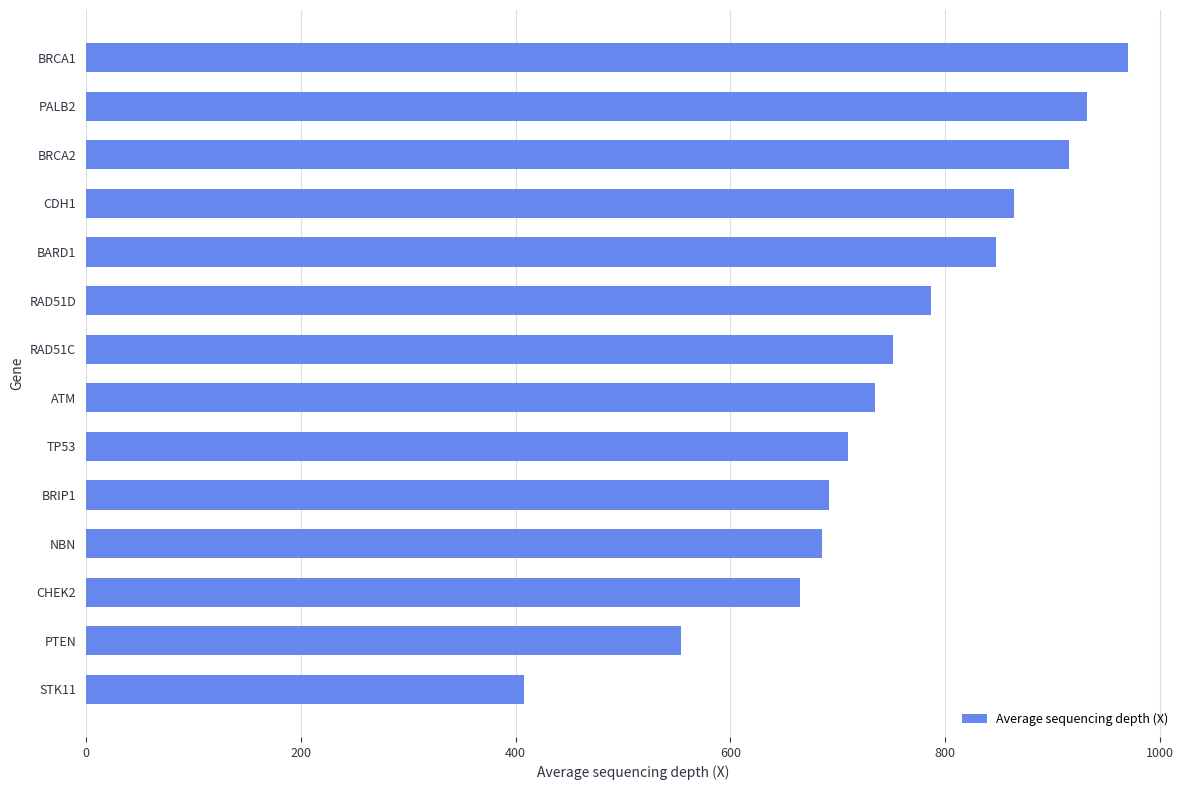

How many categories are shown in the chart?

14